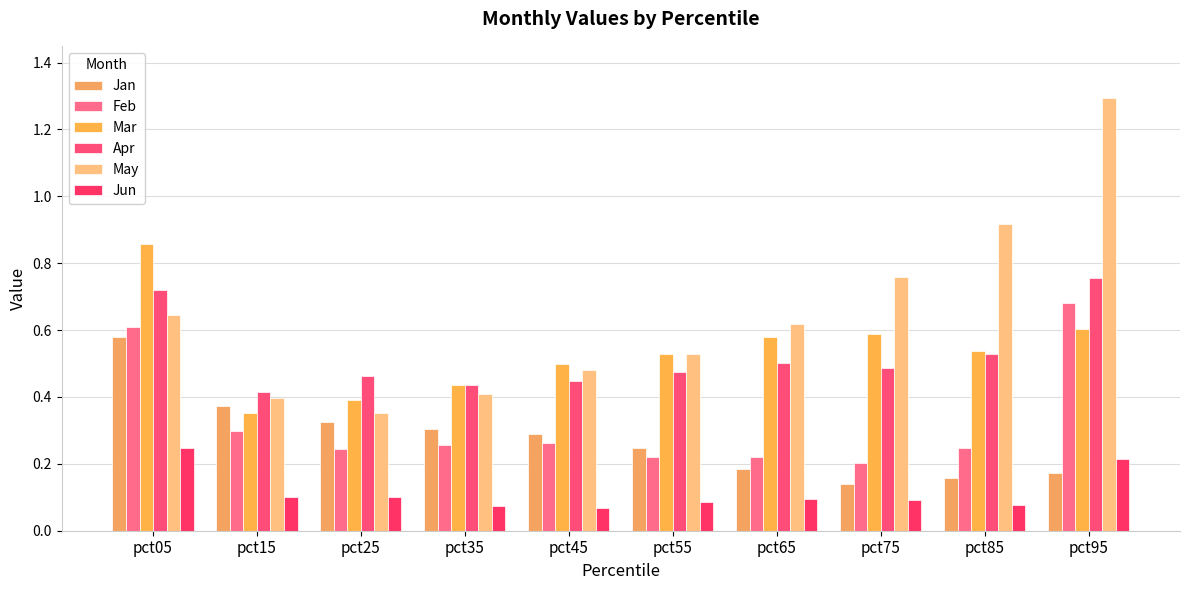

Which series has the widest spread of values?

May